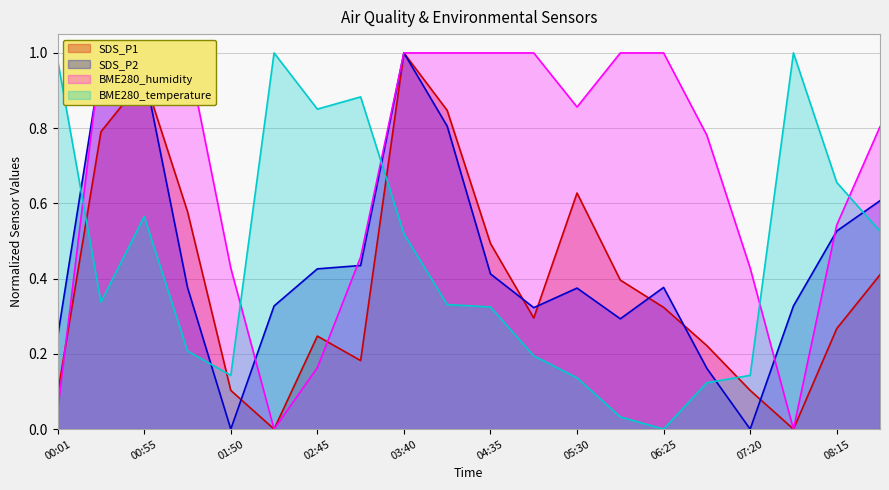

Which category has the lowest value in the BME280_temperature series?

06:25